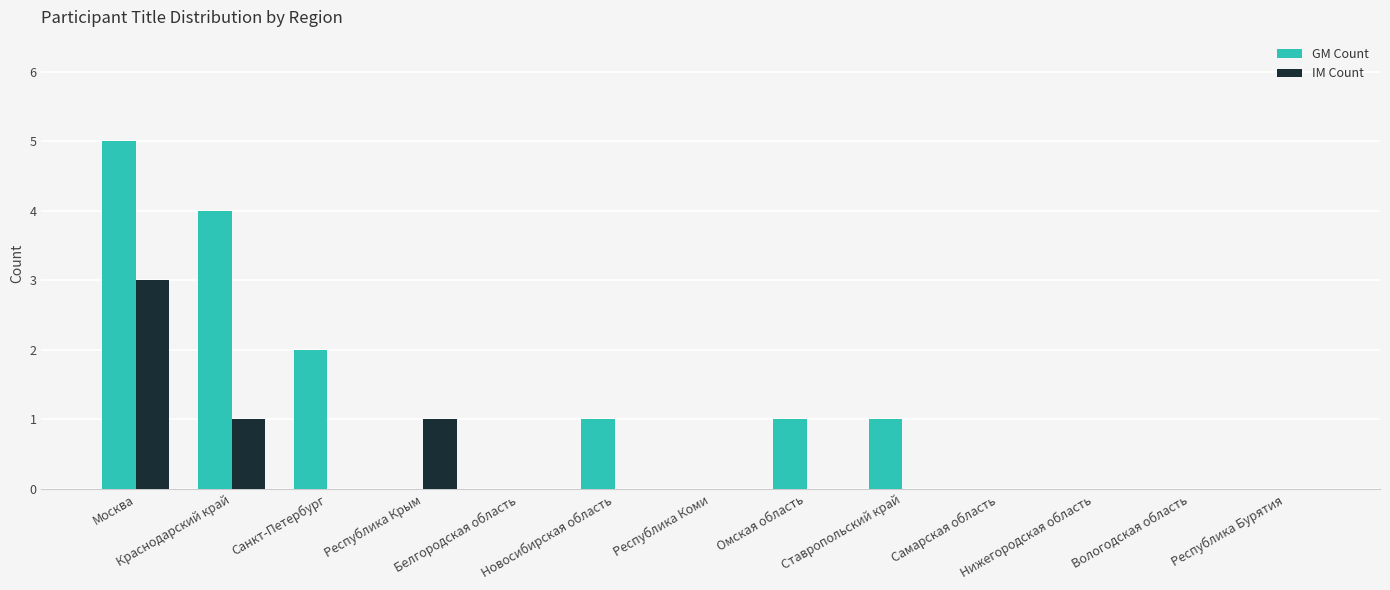

What is the sum of all GM Count values?

14